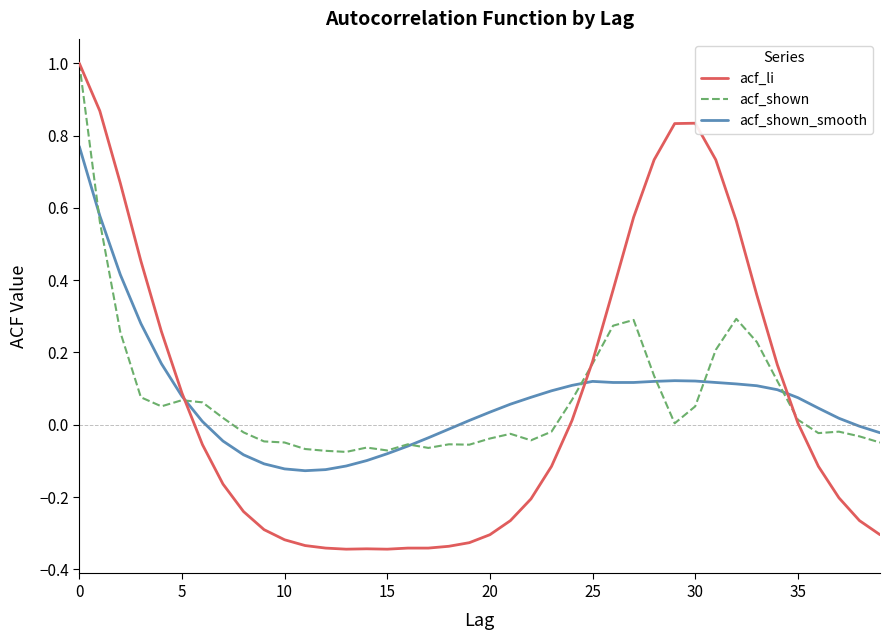

What is the maximum value for acf_shown?

1.0